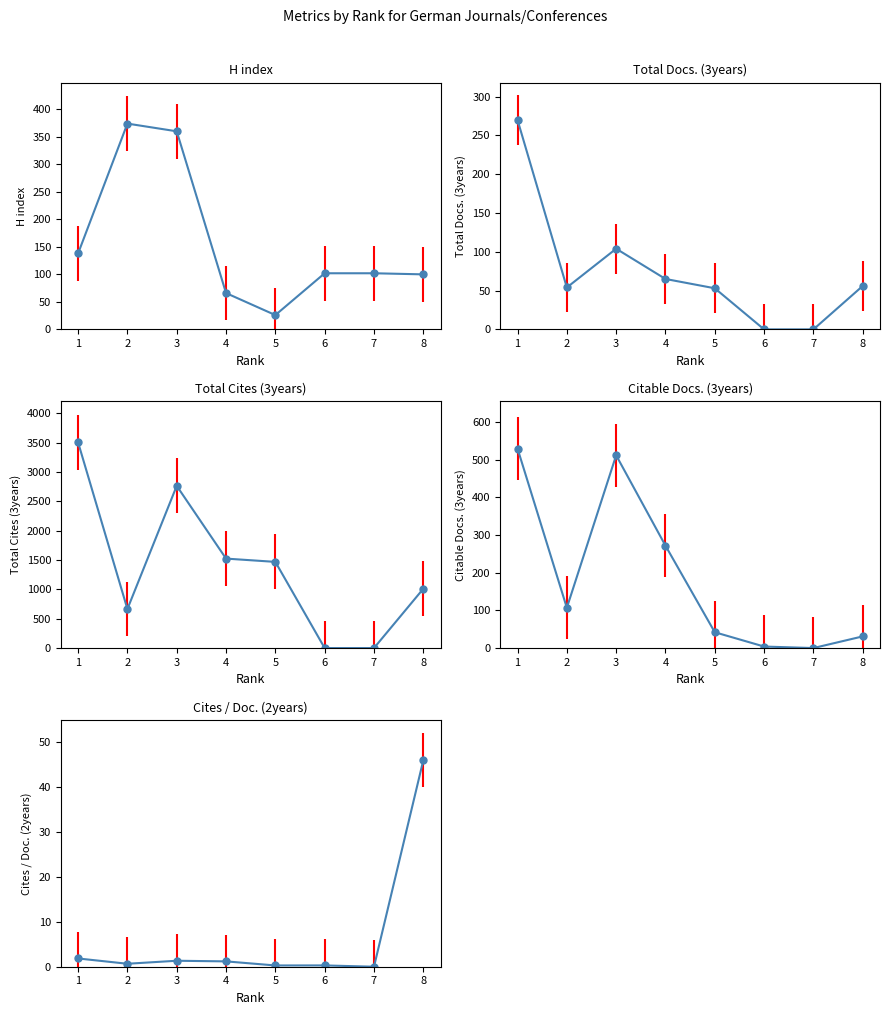

What is the sum of the Citable Docs. (3years) values at 8 and 2?

138.0